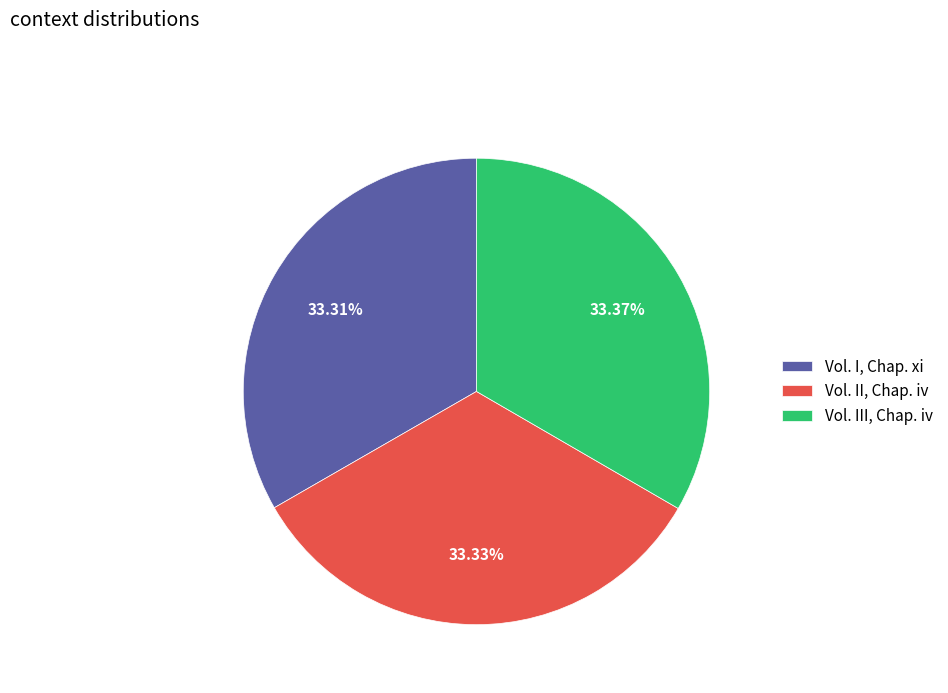

What percentage is NOT represented by Vol. II, Chap. iv?

66.7%